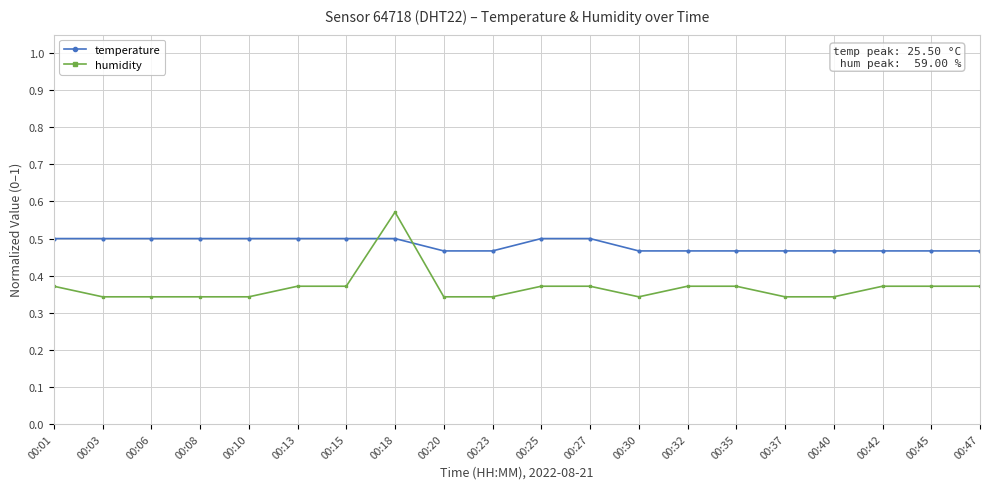

Between which two adjacent categories do temperature and humidity first intersect?

00:15 and 00:18